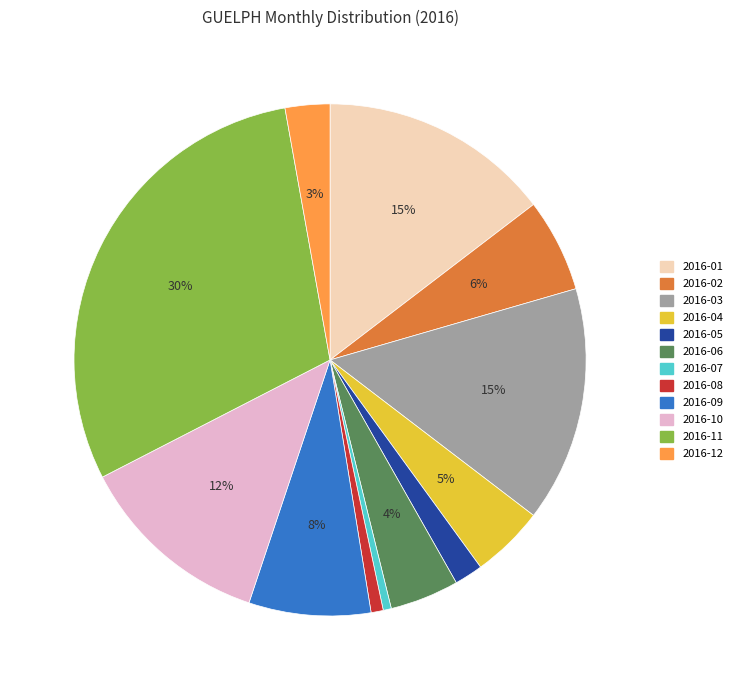

Which has a higher value, 2016-04 or 2016-12?

2016-04